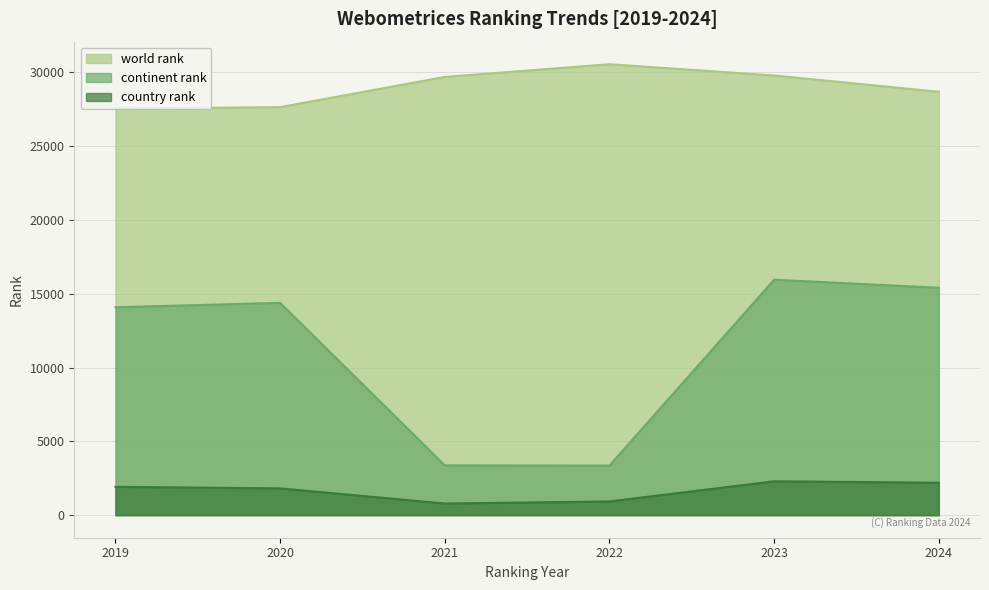

What is the lowest value of the country rank series?

789